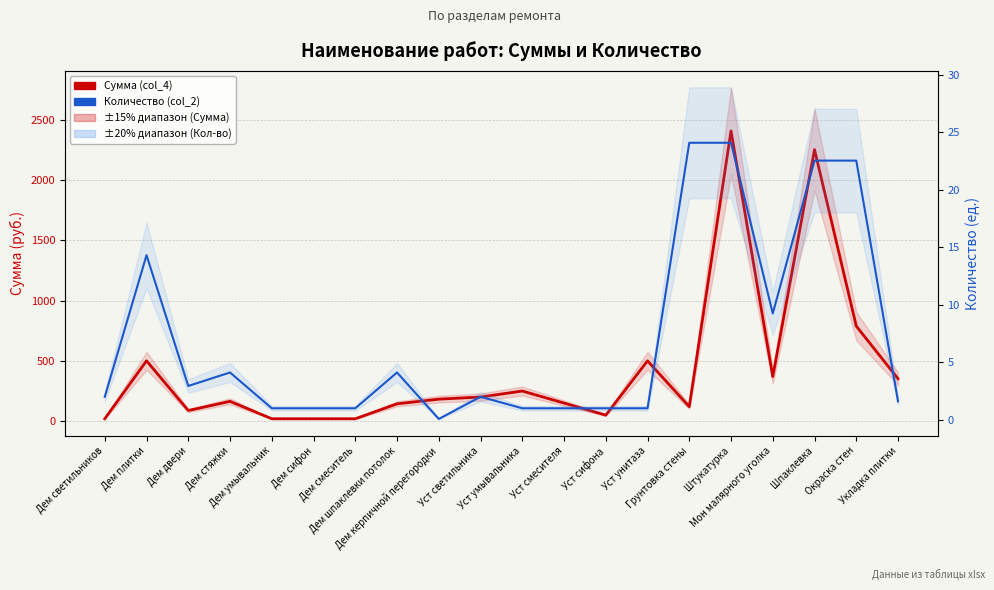

What is the total value across all series at Укладка плитки?

353.6